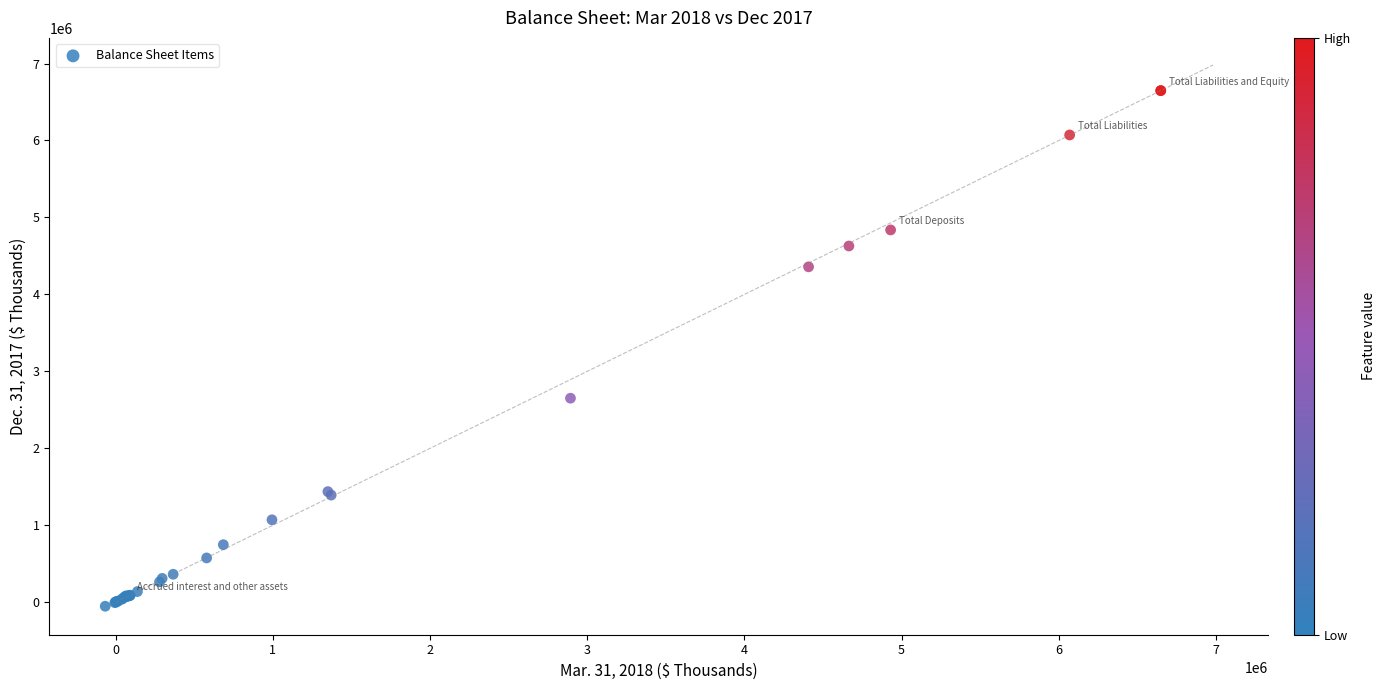

What Y value in the scatter plot is closest to 3298497?

2651632